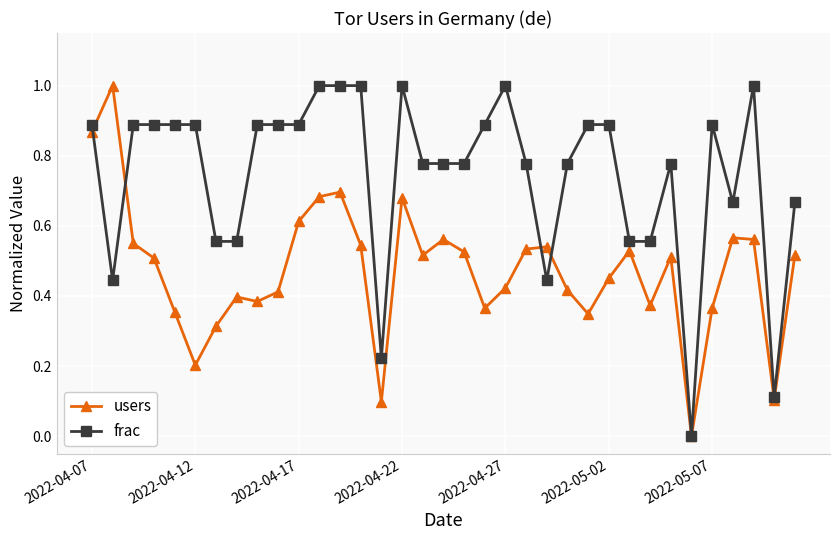

How many distinct data groups are displayed?

2